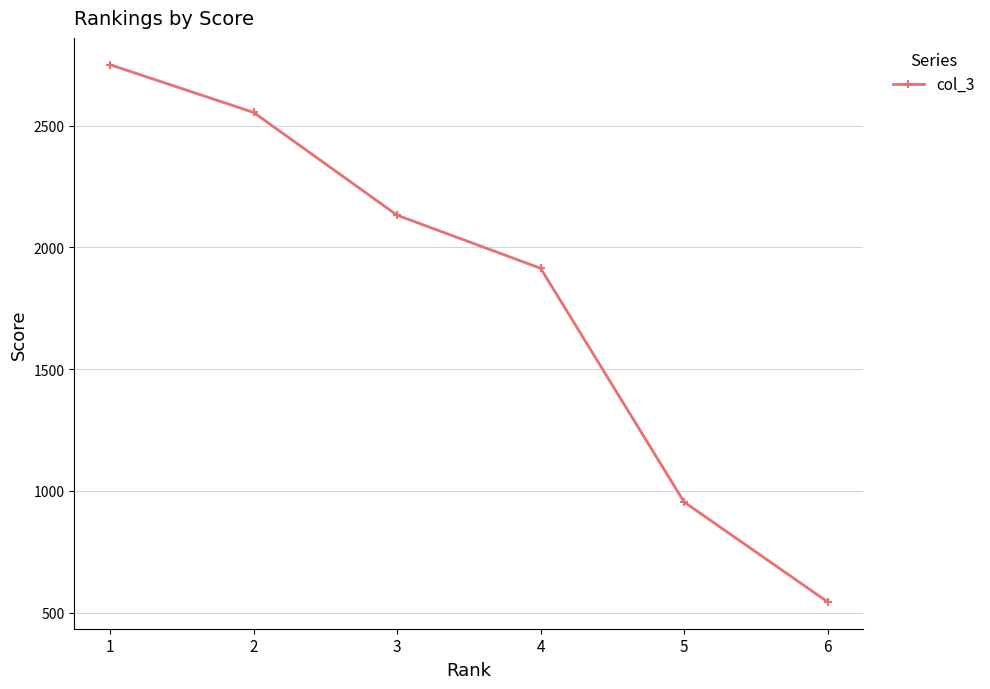

What is the difference between the second highest and second lowest values?

1600